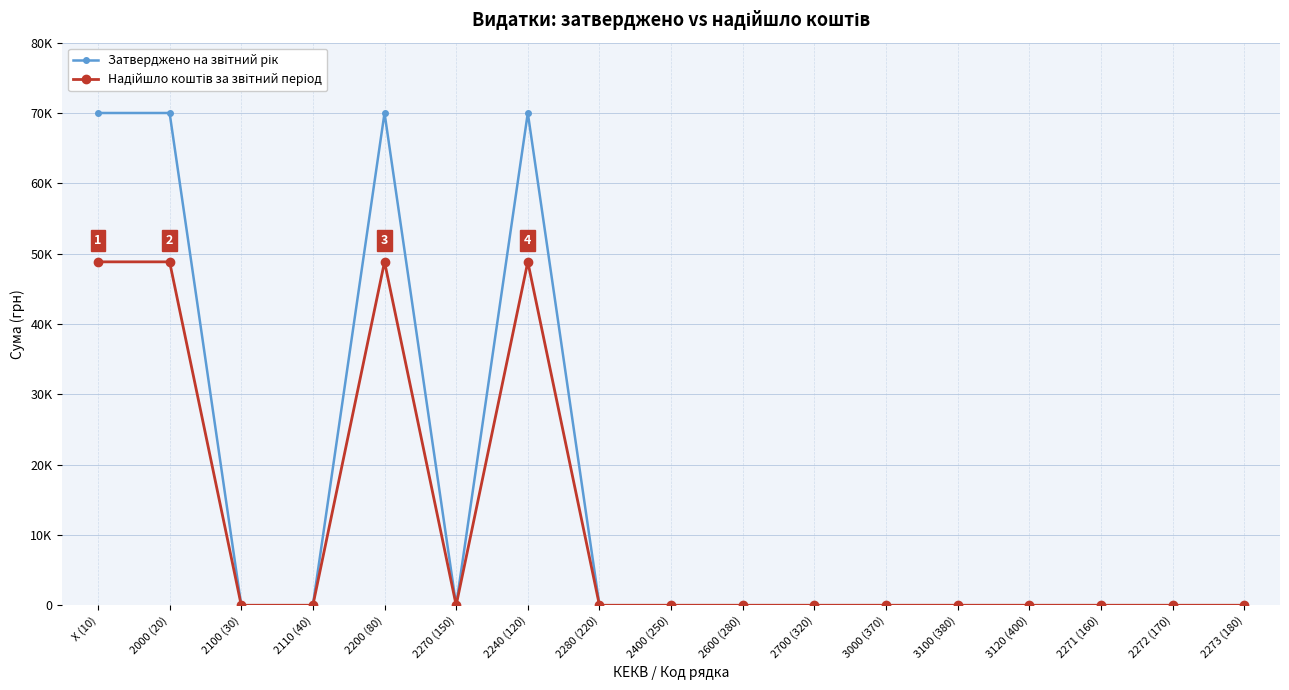

Rank the series at 2700 (320) from highest to lowest value.

Затверджено на звітний рік, Надійшло коштів за звітний період